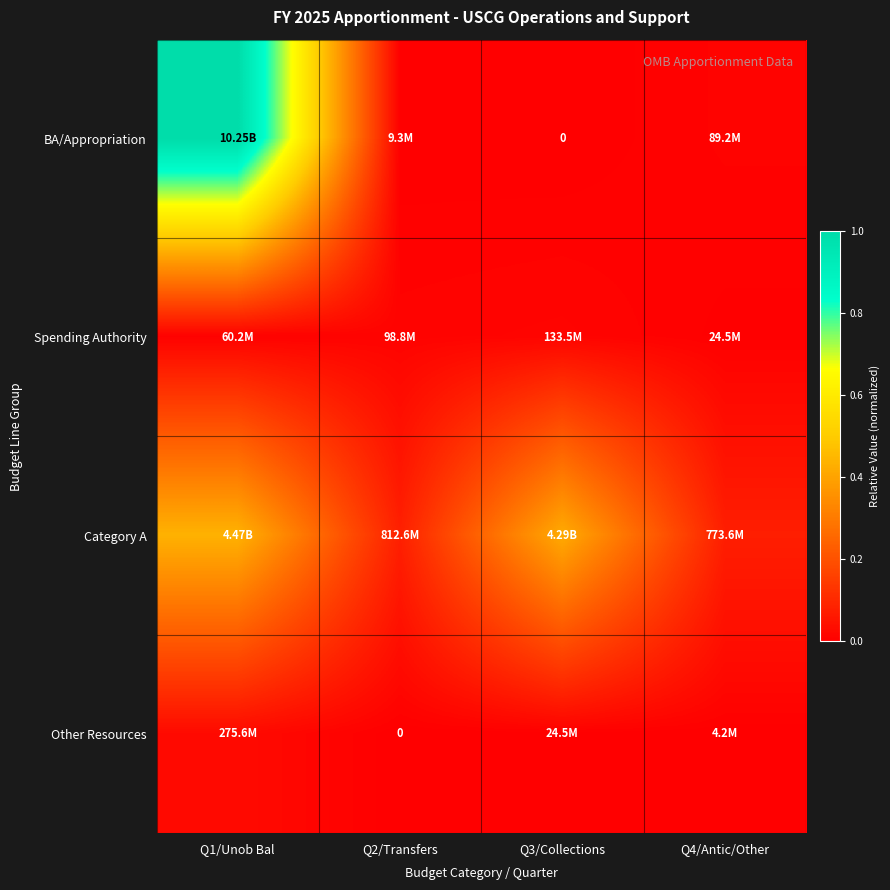

What is the difference between the highest and lowest values at Q3/Collections?

0.4